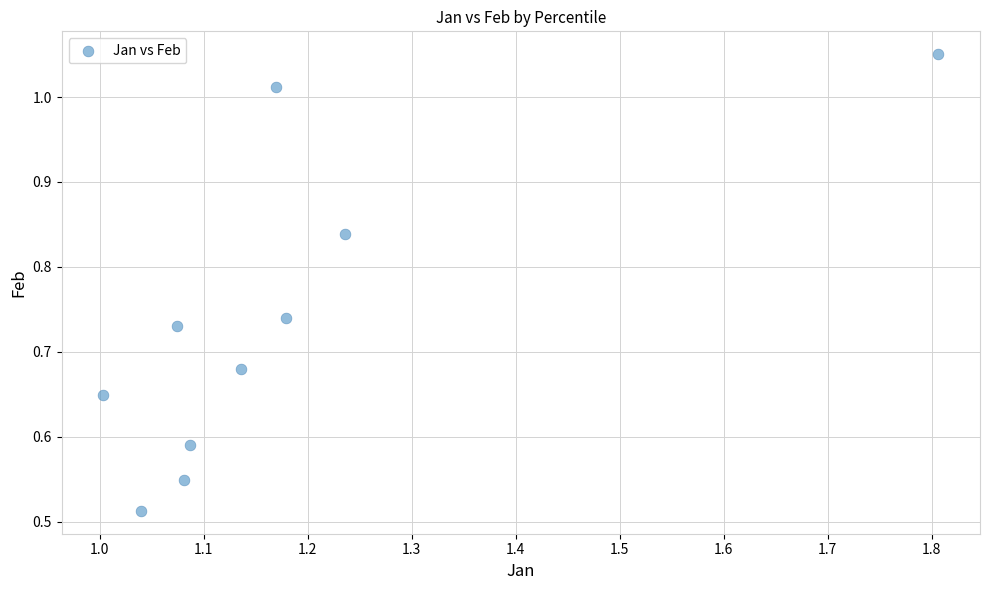

What is the average X value?

1.2